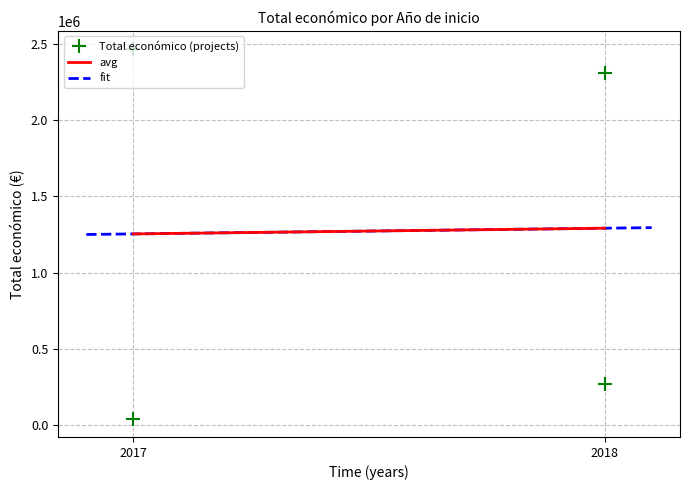

What is the maximum value for fit?

1294535.7